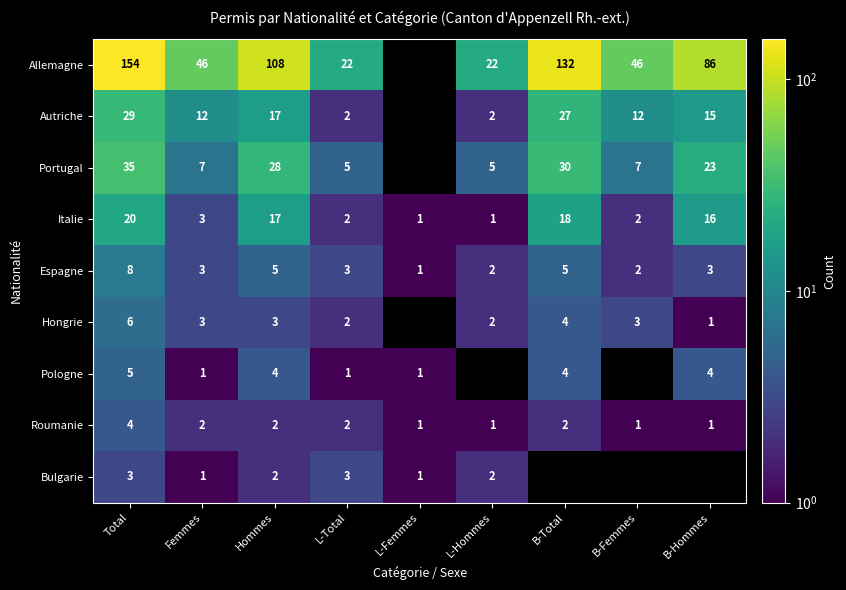

Which has a higher value, Total or B-Total?

Total